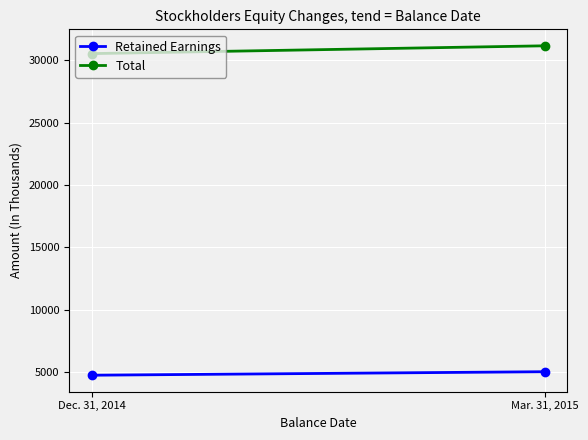

Where is Total nearest to the value 30849?

Dec. 31, 2014